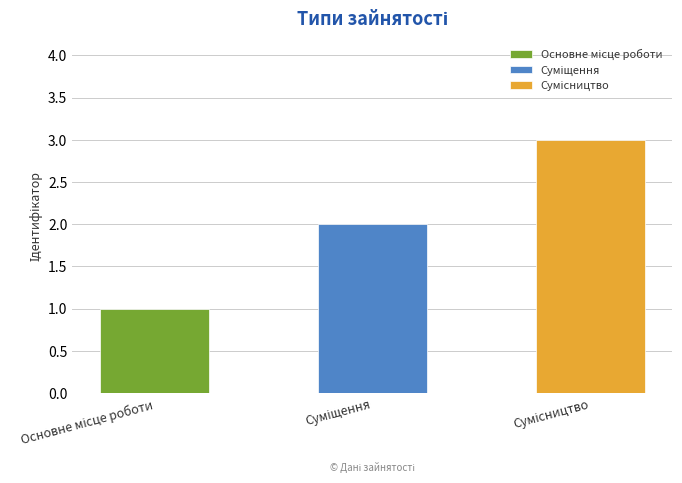

The value at Основне місце роботи is 0. True or false?

False